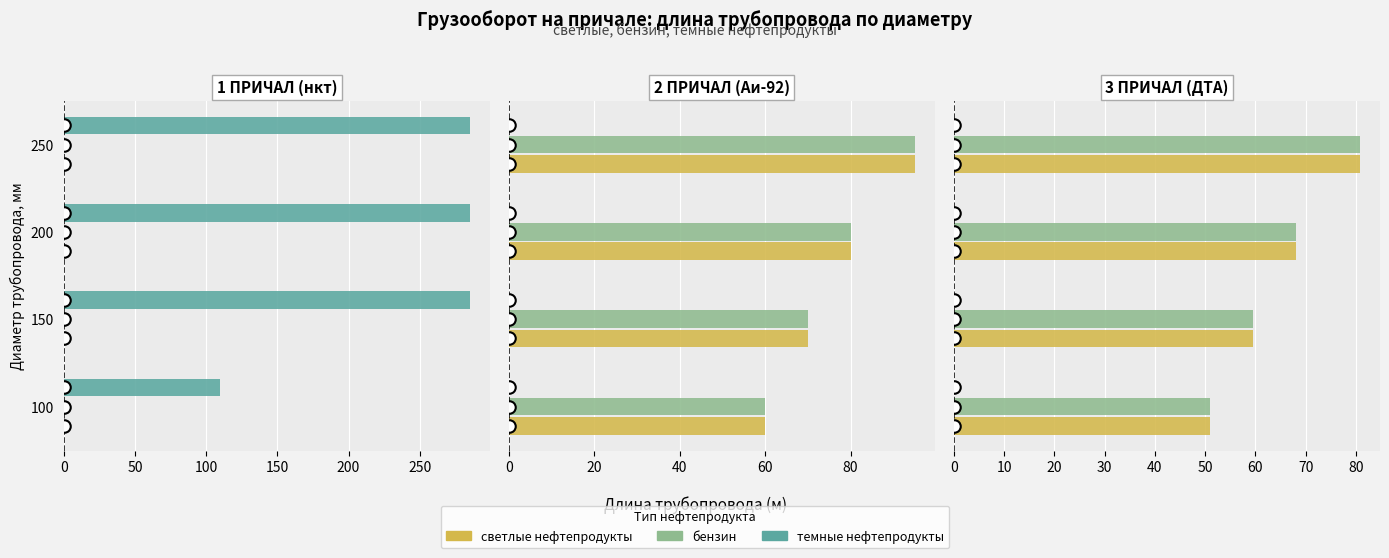

Is it true that бензин equals 128.1 at 250?

False